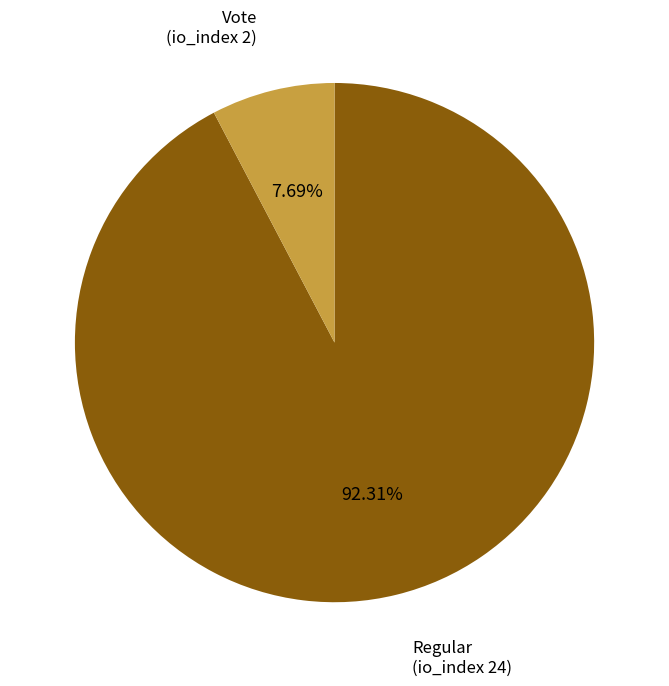

What is the total percentage of Vote (io_index 2) and Regular (io_index 24)?

100.0%